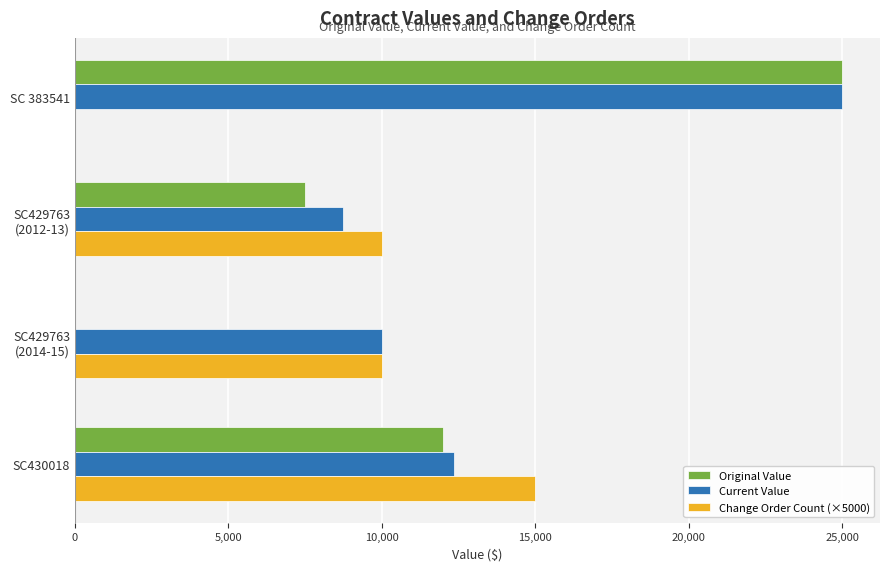

Where is Current Value nearest to the value 16849?

SC430018